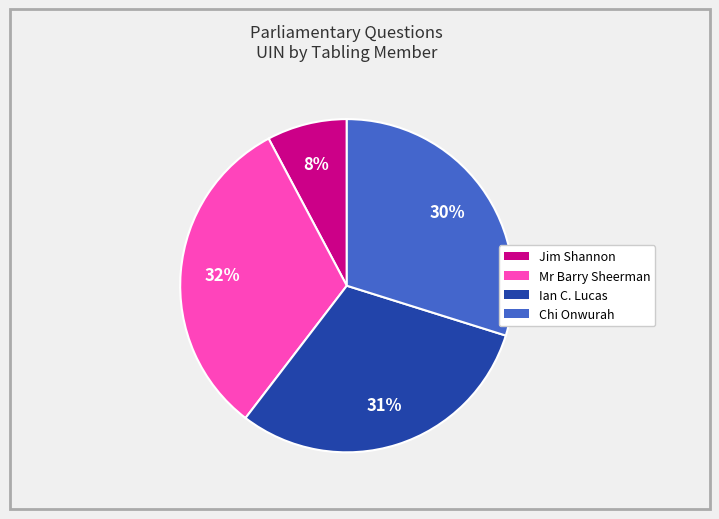

Combined, do Mr Barry Sheerman and Chi Onwurah account for over 50%?

Yes